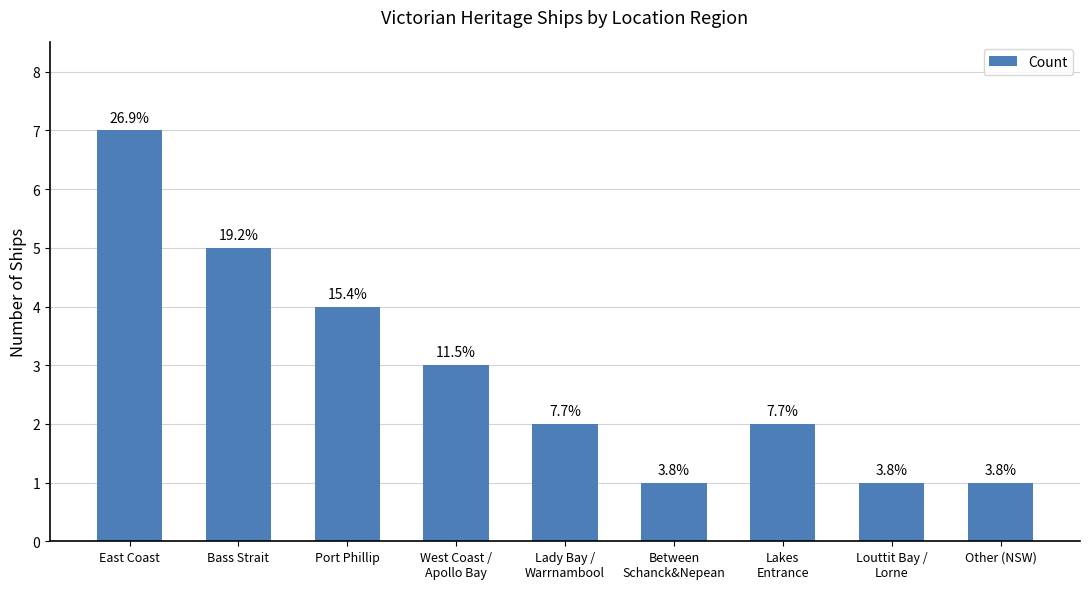

How many values are between 1 and 4?

7